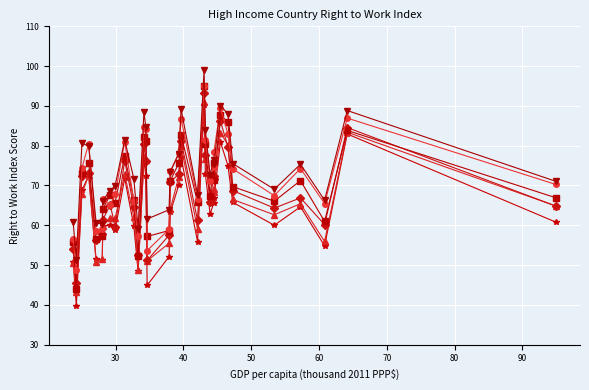

How many data points does each series have?

33